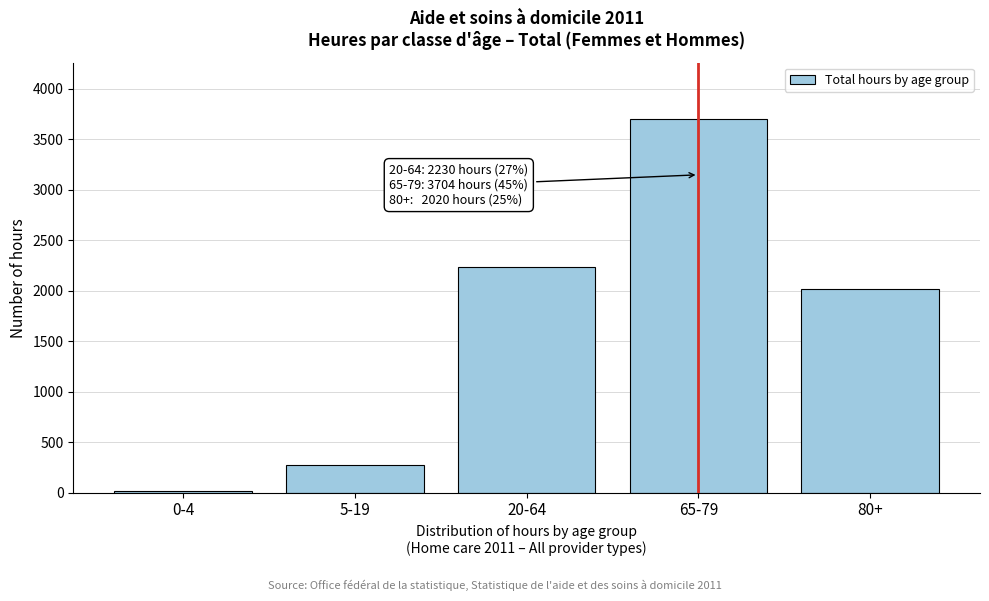

Reading left to right, list all the values displayed in this chart.

14	271	2230	3704	2020